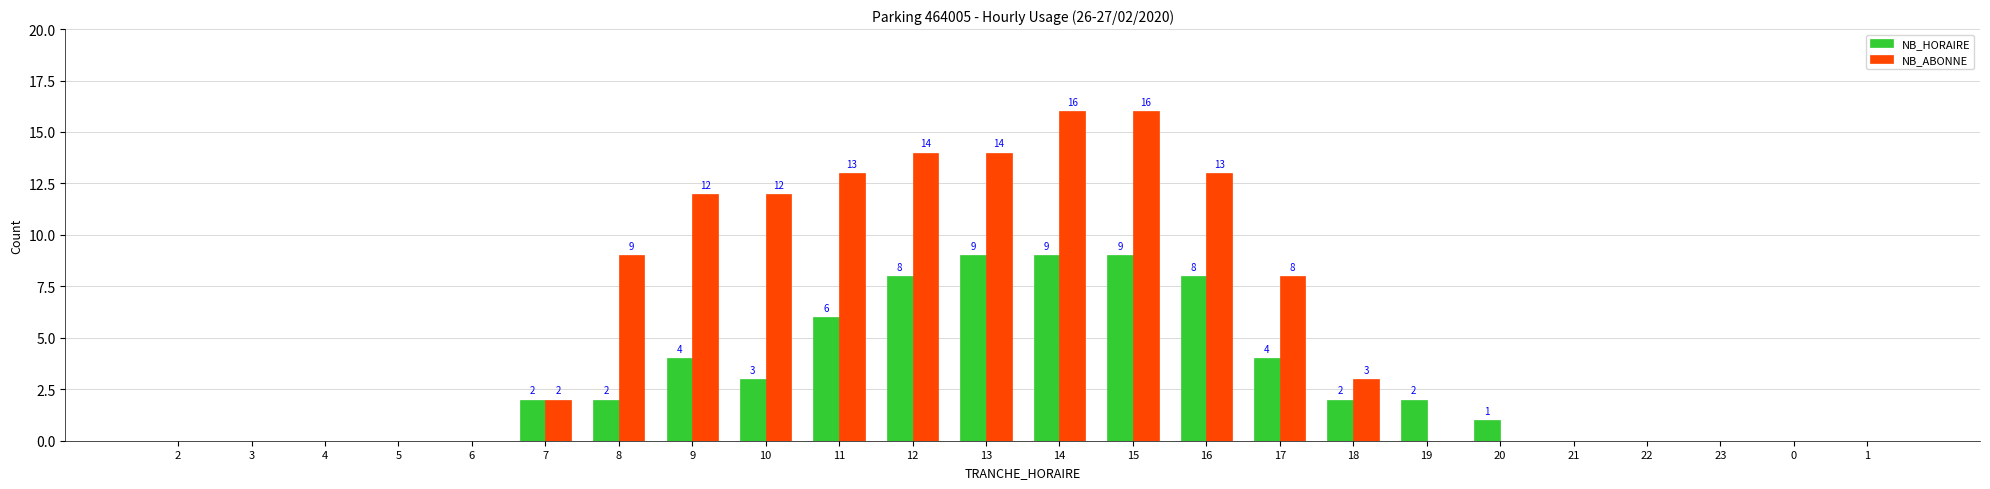

How many groups of bars are there?

24